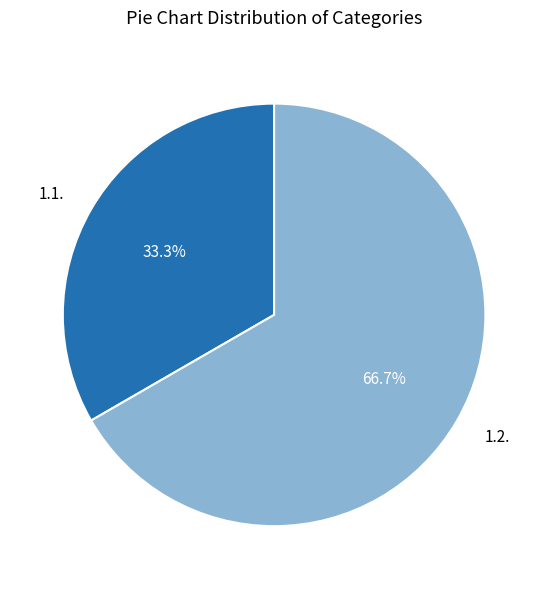

To the nearest percent, what portion does 1.2. represent?

67%